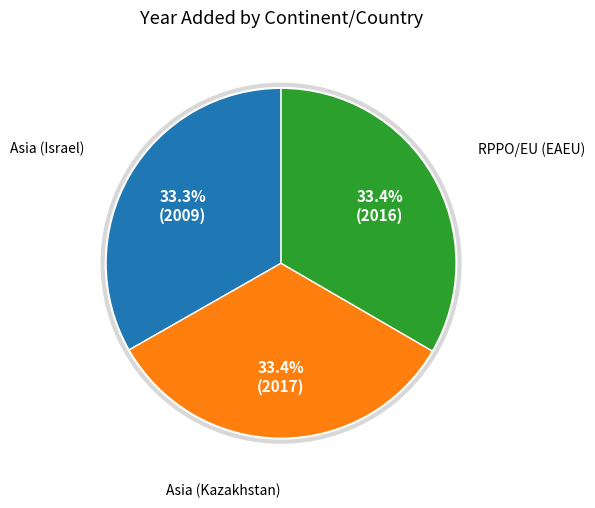

Does any single category account for the majority?

No